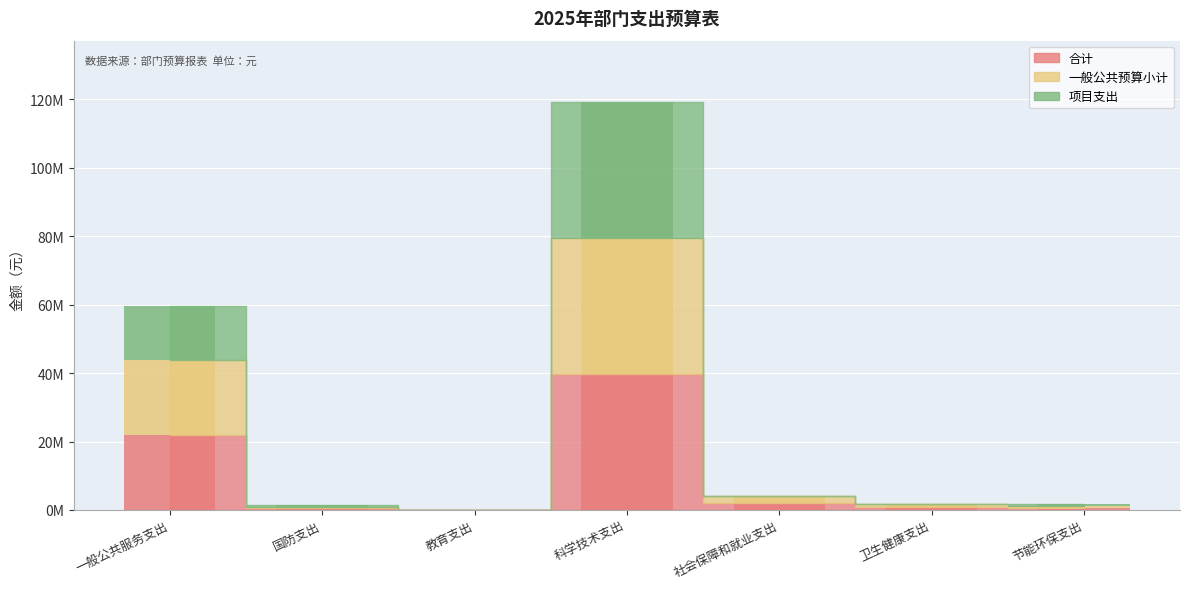

What is the label of the 7th bar from the right?

一般公共服务支出